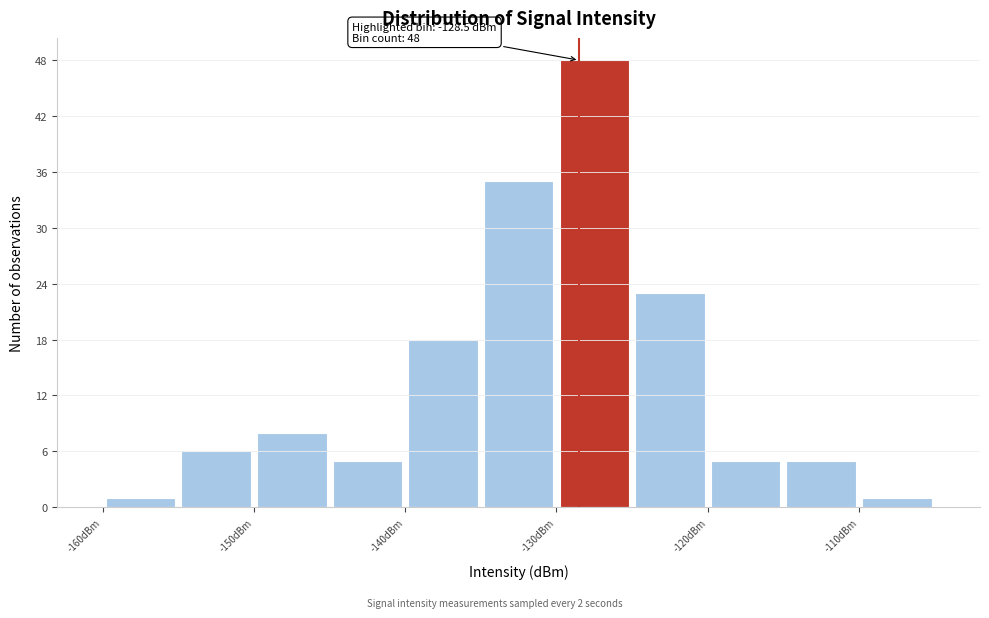

Which range on the x-axis has the tallest bar?

-130 to -125